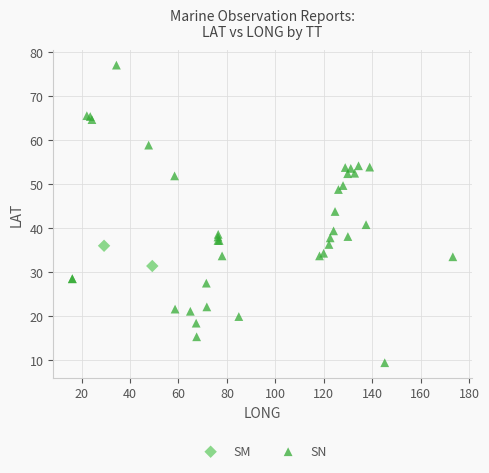

What are all the series names shown in the legend?

SM, SN